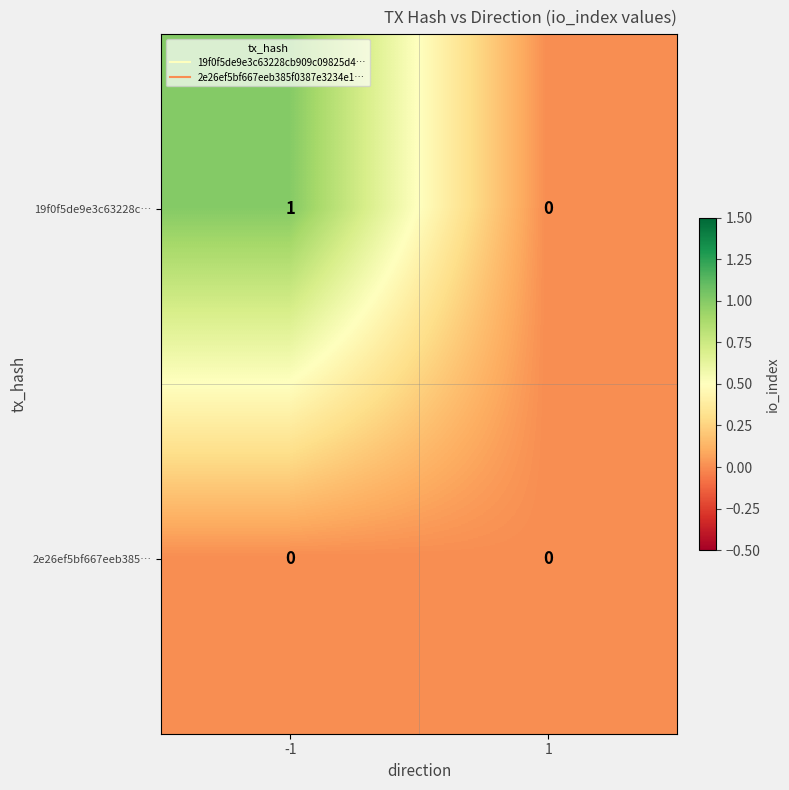

Is it true that 19f0f5de9e3c63228c… equals 0 at 1?

True